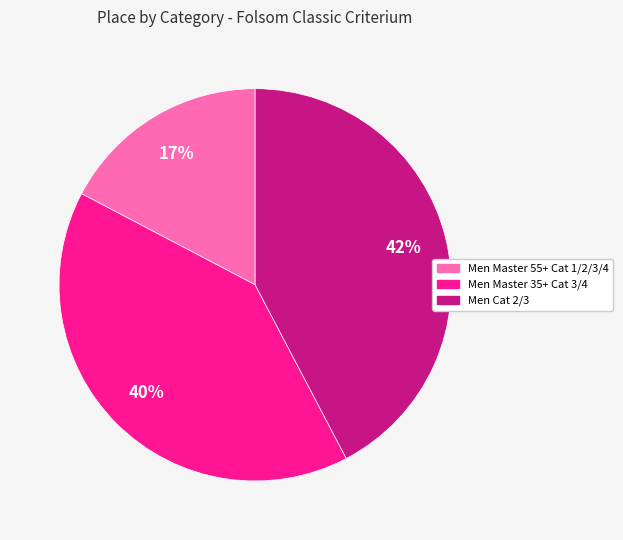

Is the sum of Men Master 55+ Cat 1/2/3/4 and Men Master 35+ Cat 3/4 greater than half?

Yes